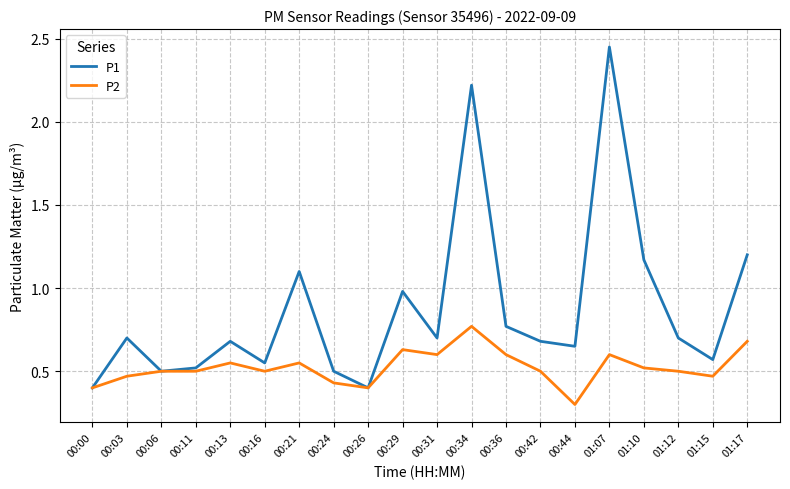

List the series in order of their overall mean, lowest first.

P2, P1